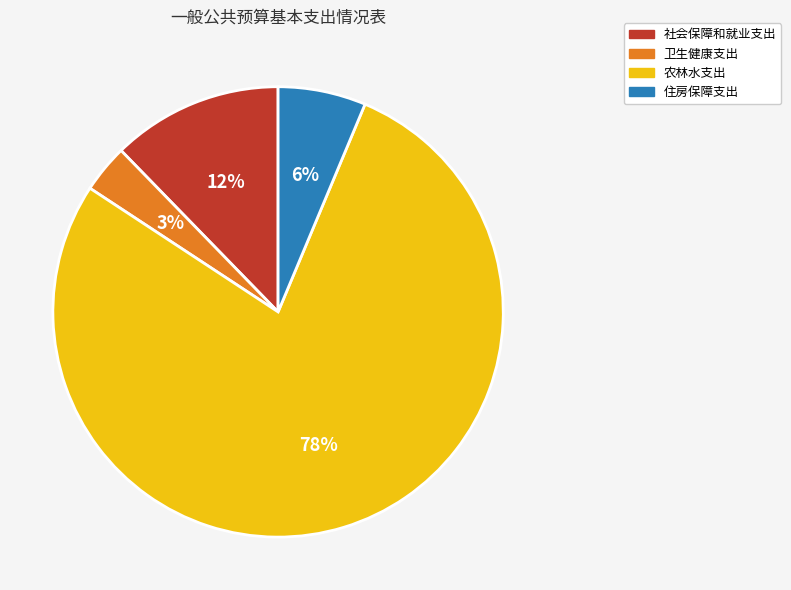

Which category has the biggest portion of the pie?

农林水支出